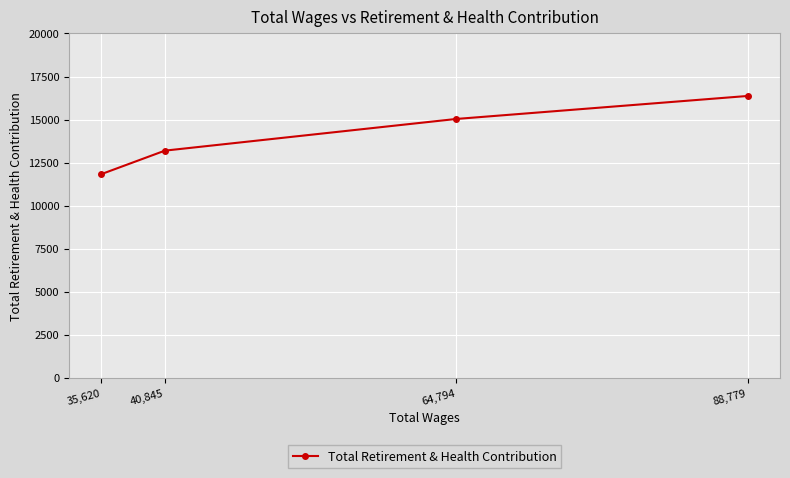

How many values are between 13196 and 16372?

3